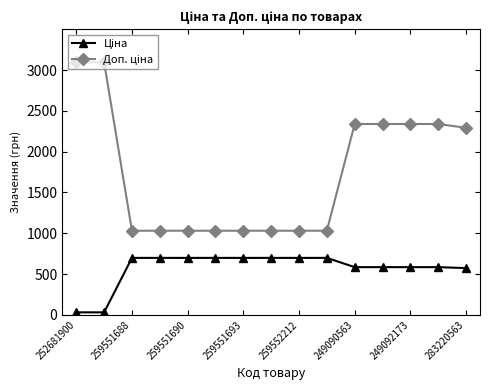

At how many categories does at least one series exceed 1068?

7